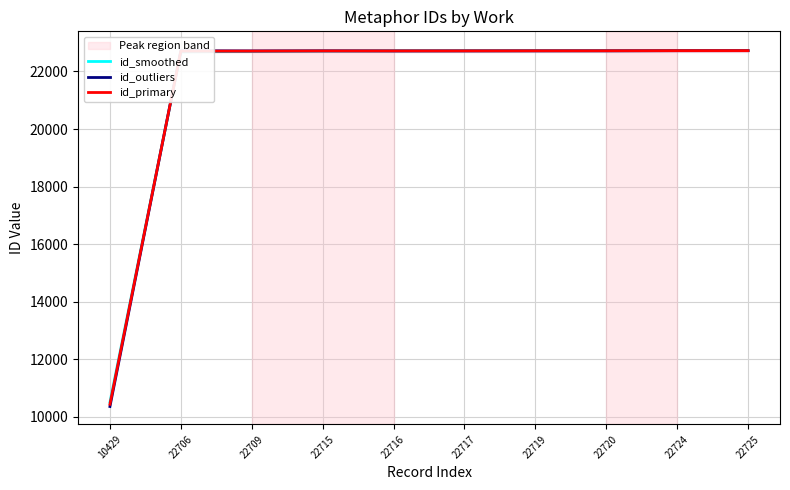

Where is id_outliers nearest to the value 16536?

22716